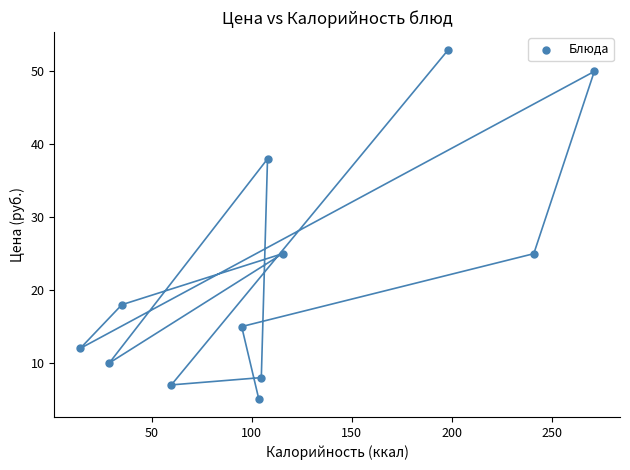

What is the range of Y values (max minus min)?

48